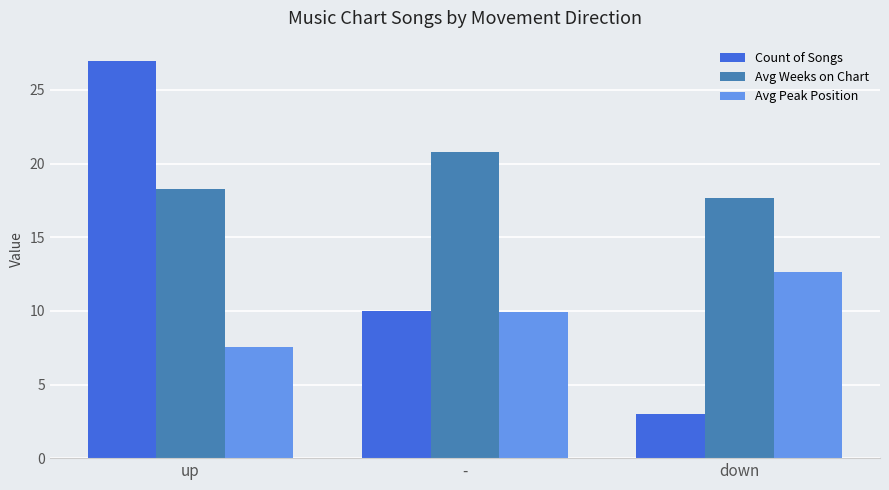

What is the label of the 1st bar from the right?

down